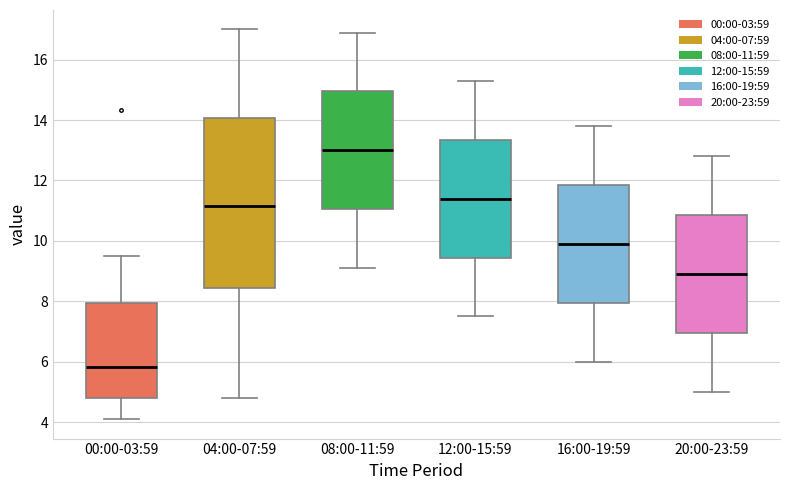

Comparing the boxes themselves (not the whiskers), which one is the tallest?

04:00-07:59